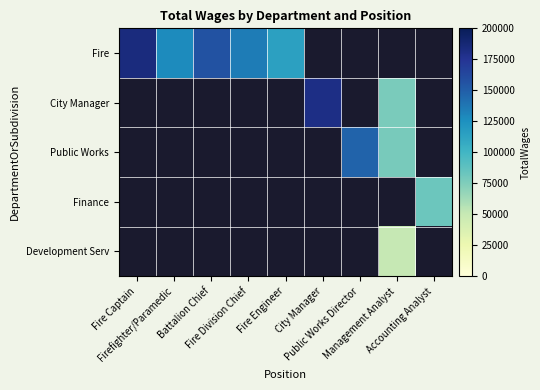

Which series has the widest spread of values?

Fire